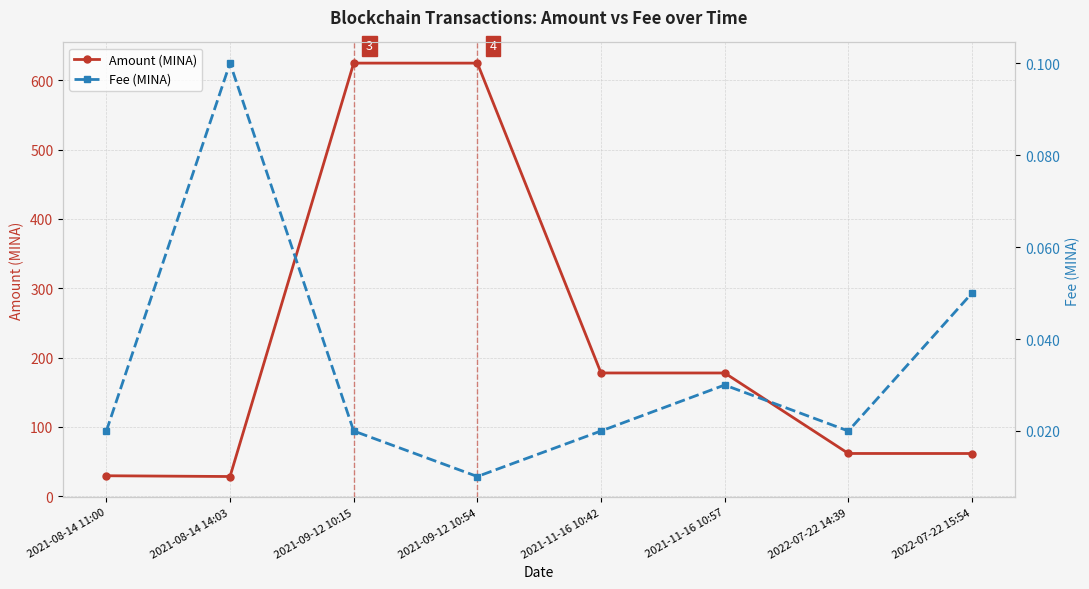

What is the difference between the maximum and minimum values in the Amount (MINA) series?

596.6